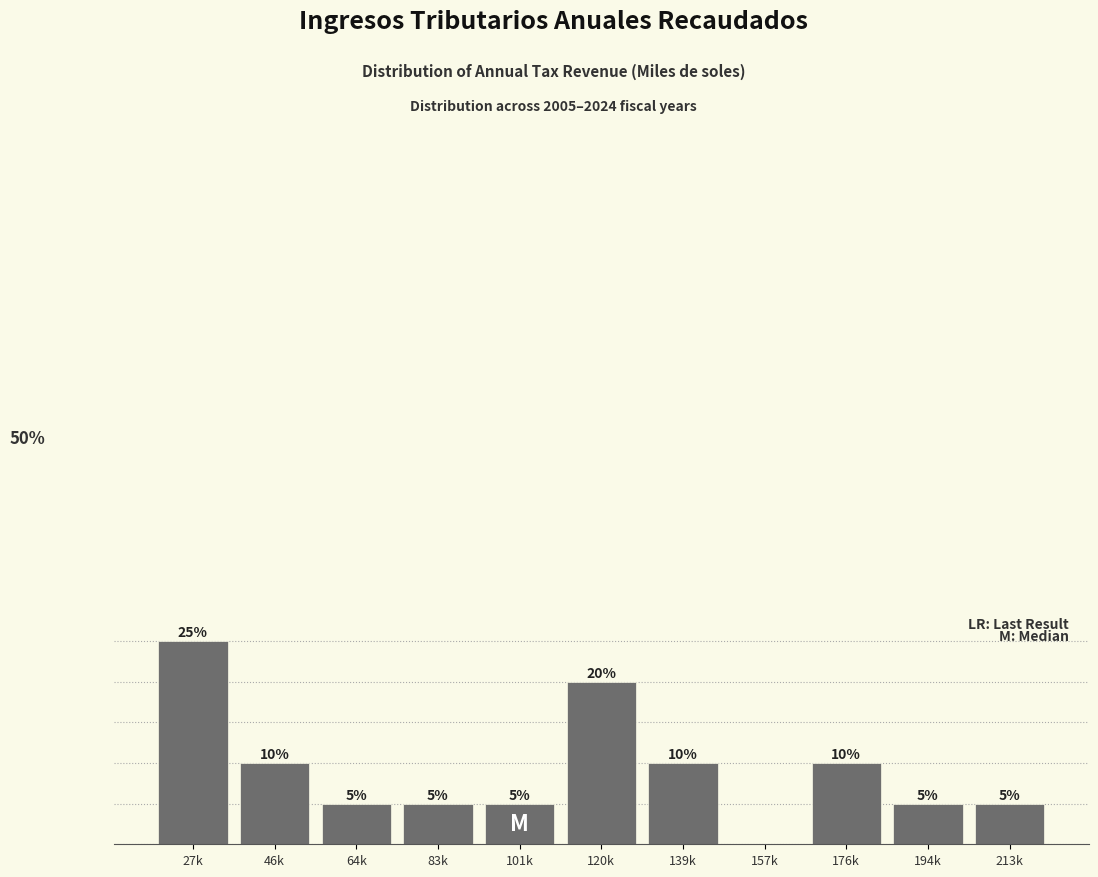

Which category has the highest value across all series?

27k